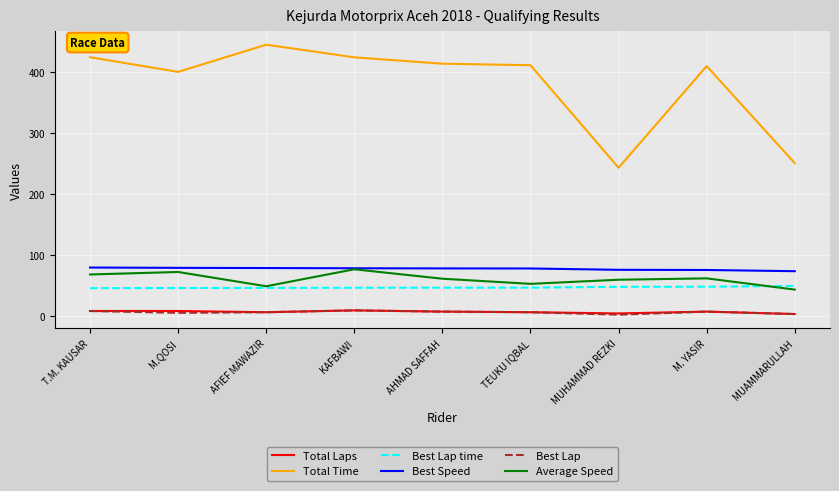

True or false: Total Laps and Total Time cross at least once.

False